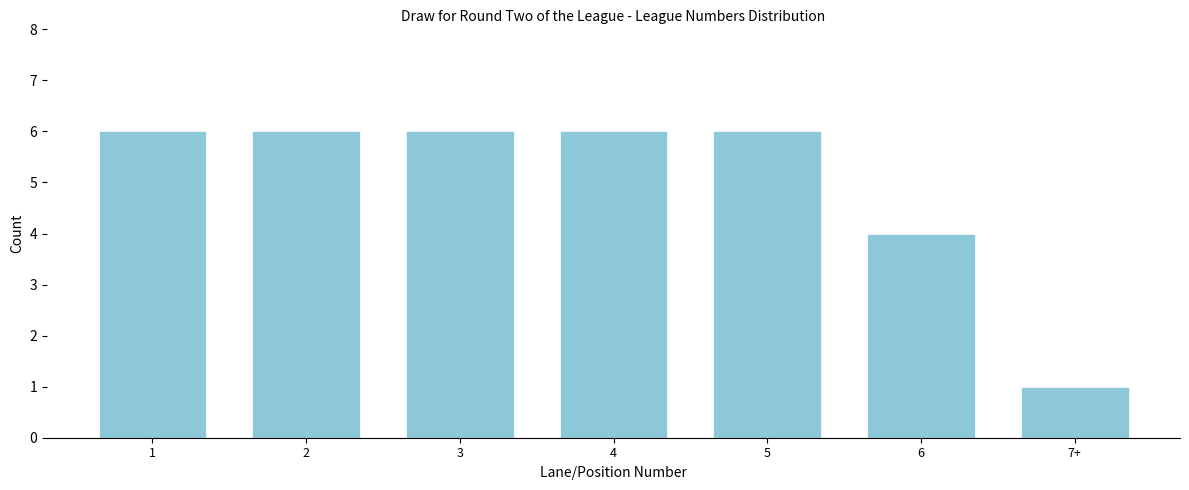

Reading left to right, transcribe all the data shown in this chart.

1=6	2=6	3=6	4=6	5=6	6=4	7+=1